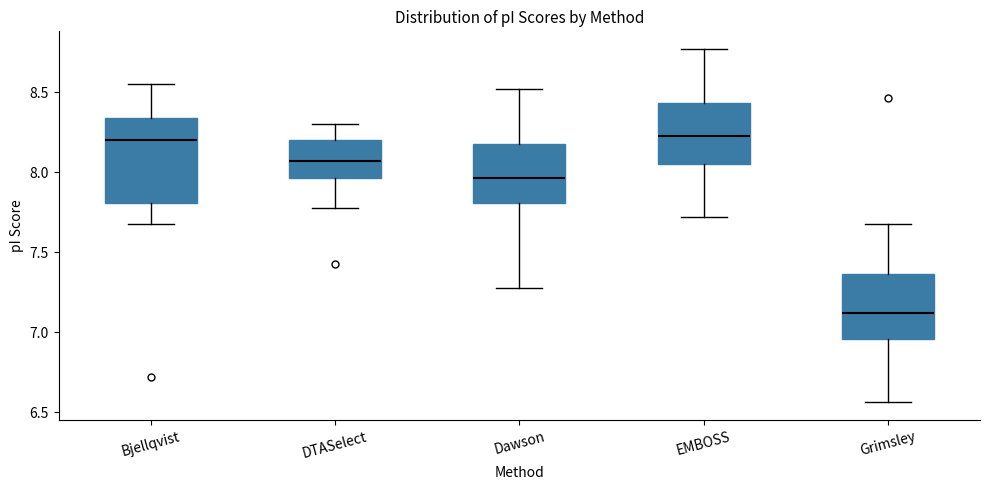

Reading left to right, read every box against the y-axis: the position of its median line, the range the box covers, and the ends of its whiskers. The values are not printed on the chart, so give them approximately, as read against the axis.

Bjellqvist: median 8.20, box 7.80 to 8.35, whiskers 7.65 to 8.55
DTASelect: median 8.05, box 7.95 to 8.20, whiskers 7.80 to 8.30
Dawson: median 7.95, box 7.80 to 8.20, whiskers 7.30 to 8.50
EMBOSS: median 8.25, box 8.05 to 8.45, whiskers 7.70 to 8.75
Grimsley: median 7.10, box 6.95 to 7.35, whiskers 6.55 to 7.65